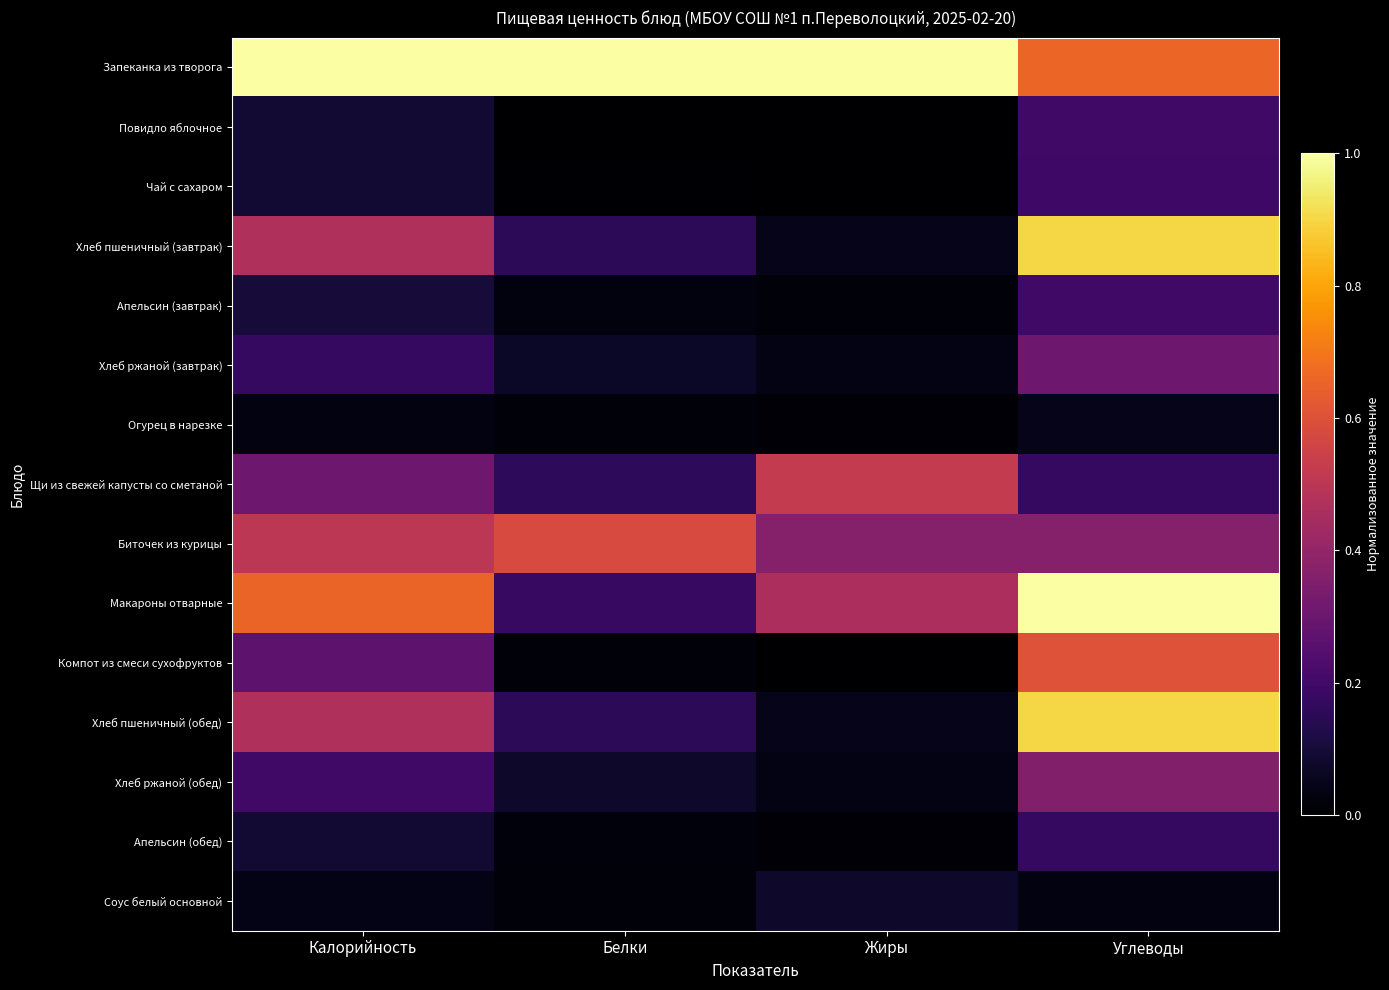

At which category is the sum across all series the highest?

Углеводы